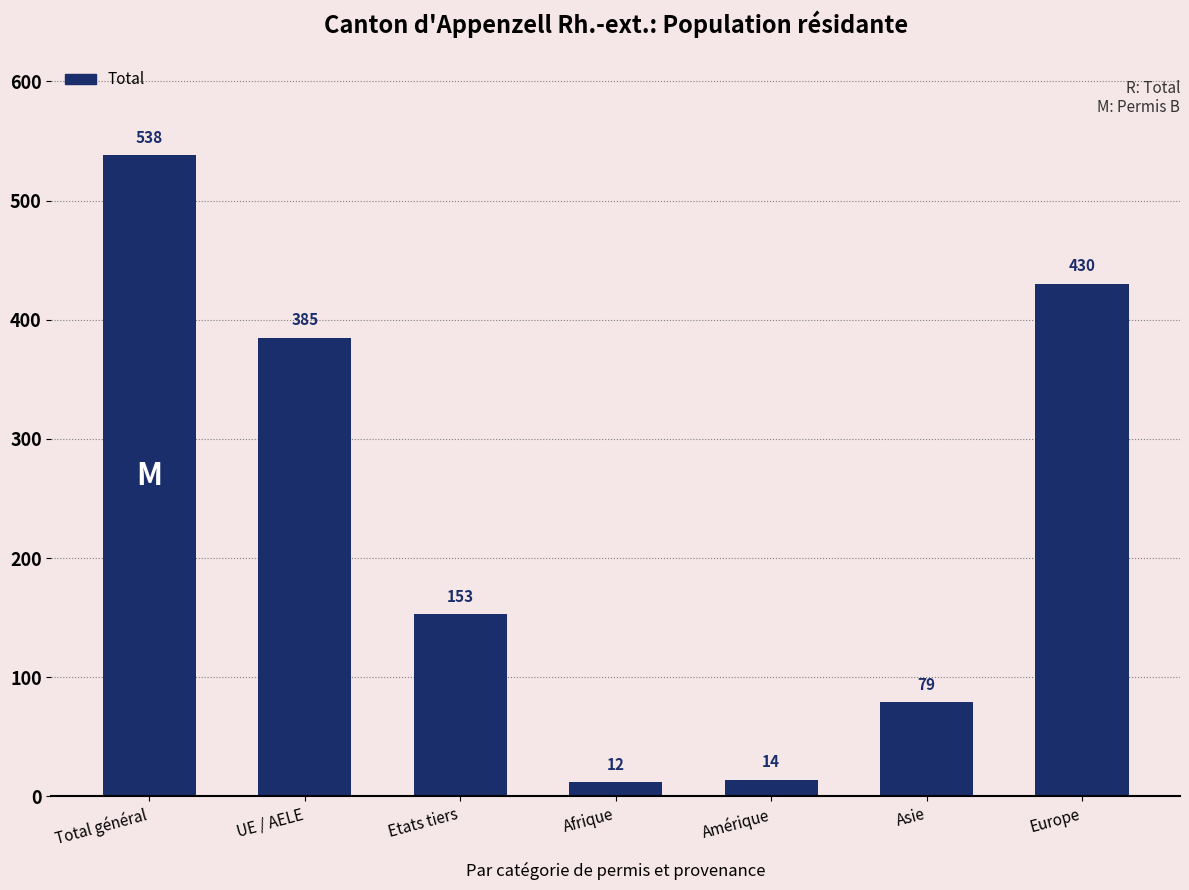

Rank the categories by value from highest to lowest.

Total général, Europe, UE / AELE, Etats tiers, Asie, Amérique, Afrique